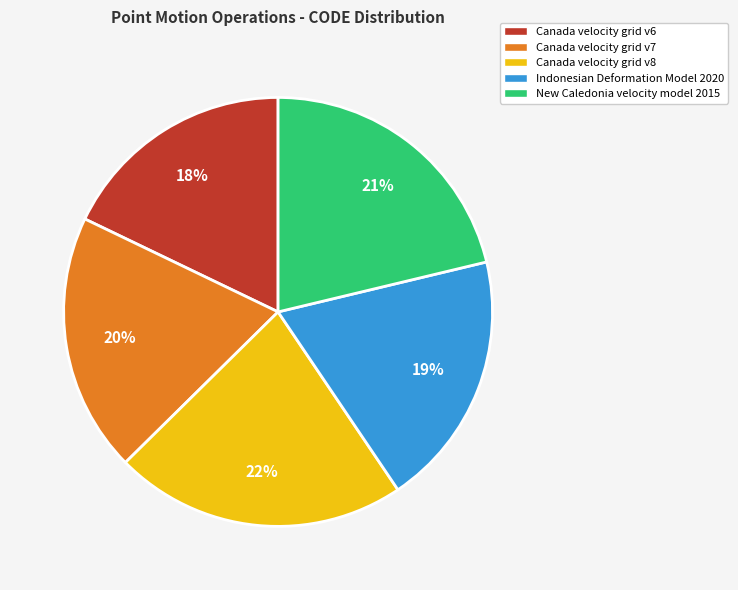

Is the sum of Canada velocity grid v6 and Indonesian Deformation Model 2020 greater than half?

No